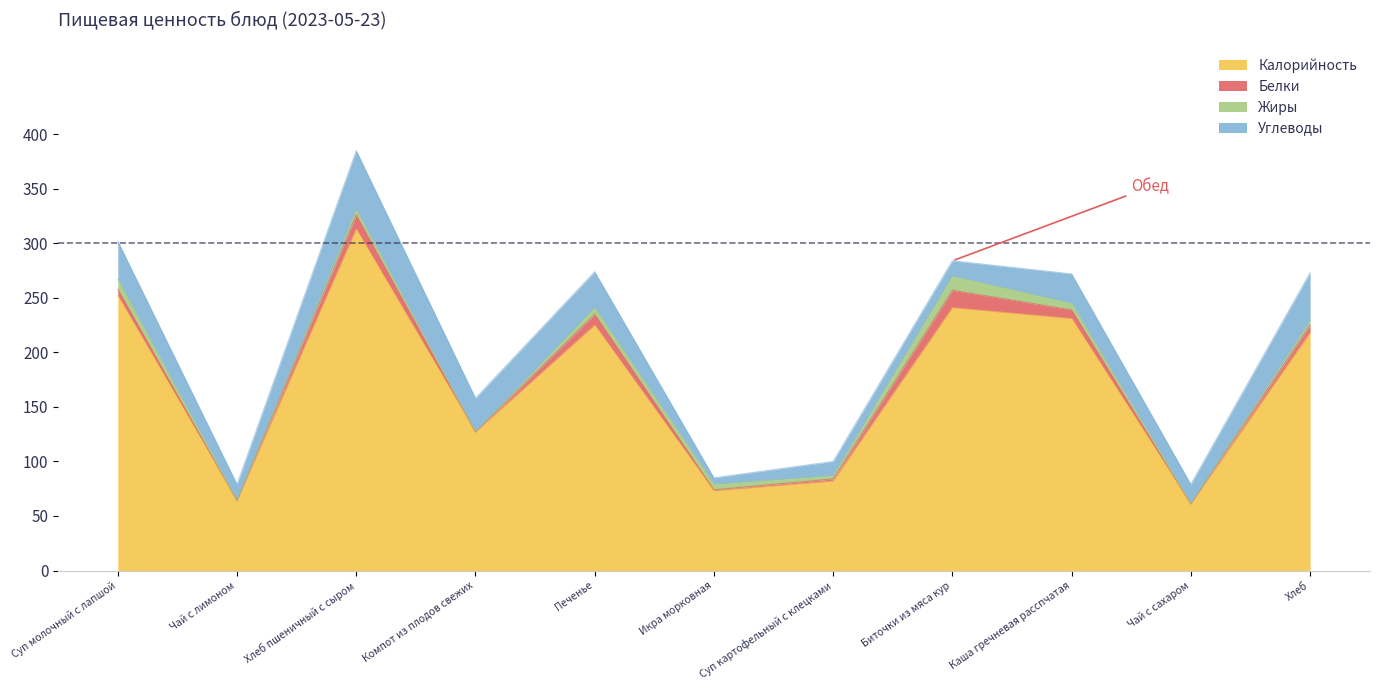

Does the chart have visible grid lines?

No